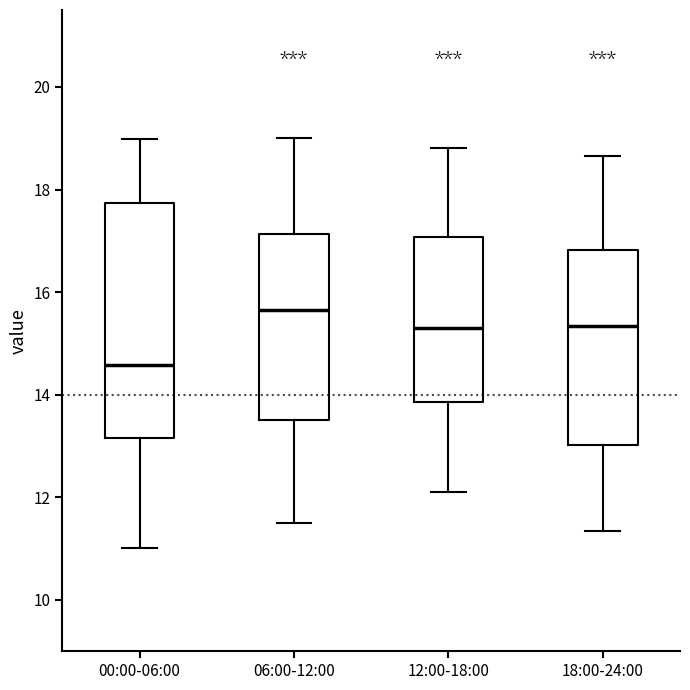

Which box's median line is the highest?

06:00-12:00